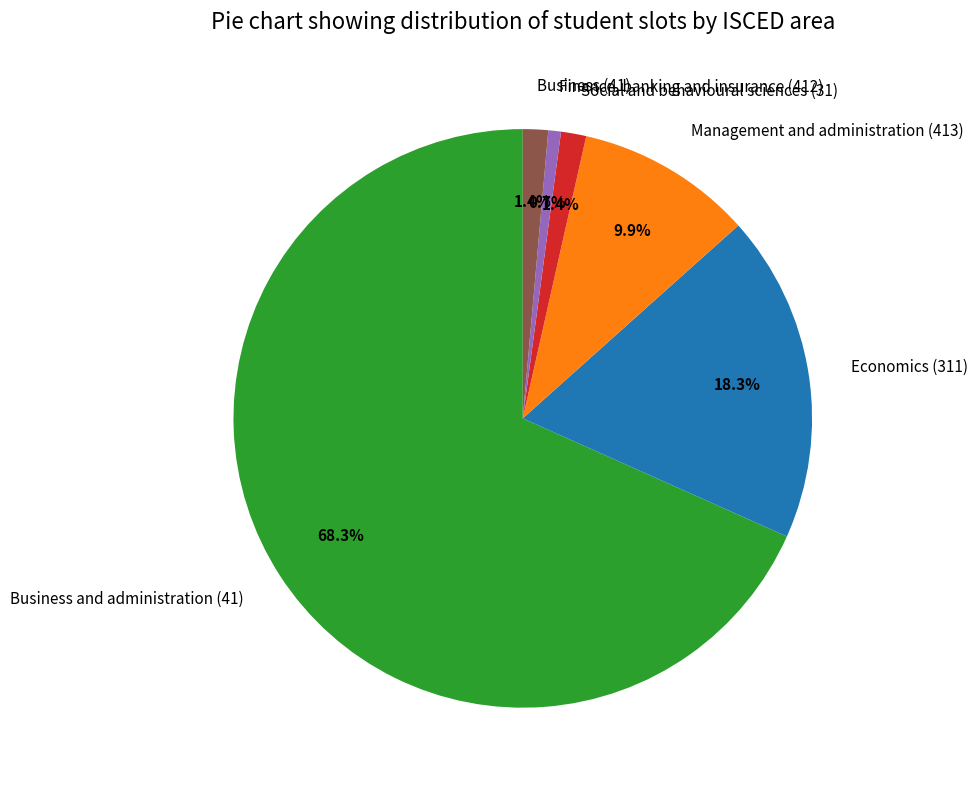

To the nearest percent, what is the average slice percentage?

17%